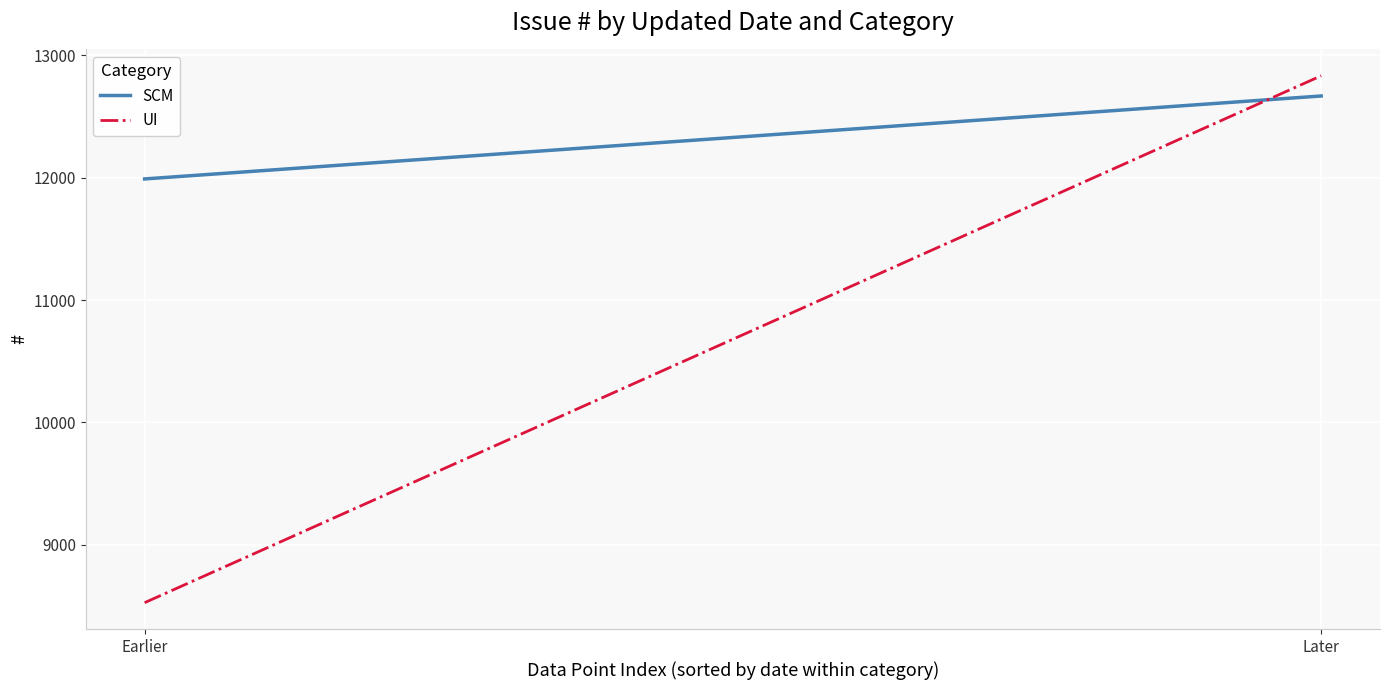

Reading right to left, list all the values displayed in this chart.

SCM: 12668	11990
UI: 12833	8527